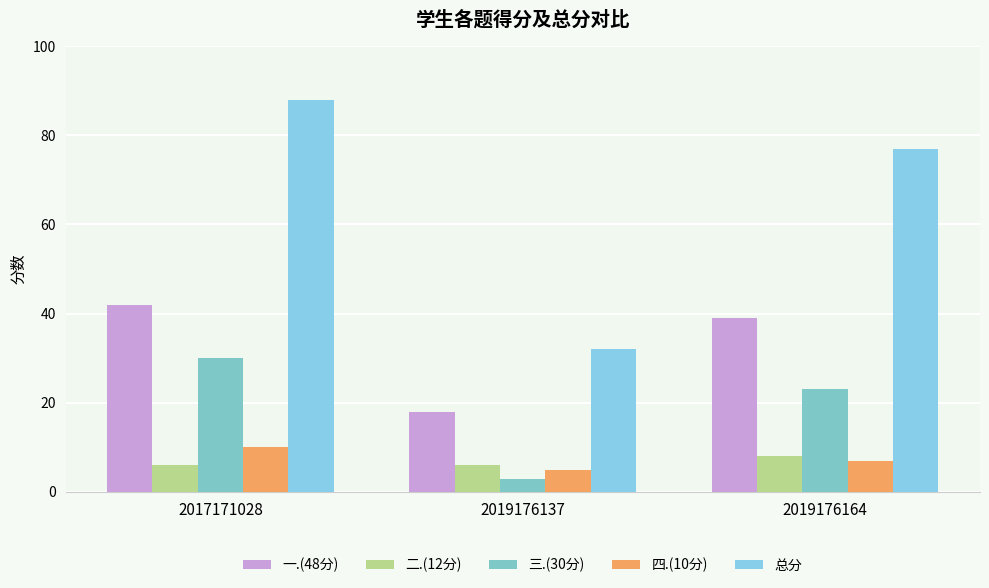

What is the value of the 总分 bar at the 2nd from the left?

32